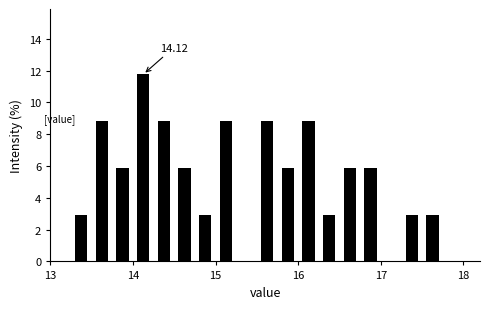

Read against the x-axis, roughly where is the centre of the tallest bar?

14.1